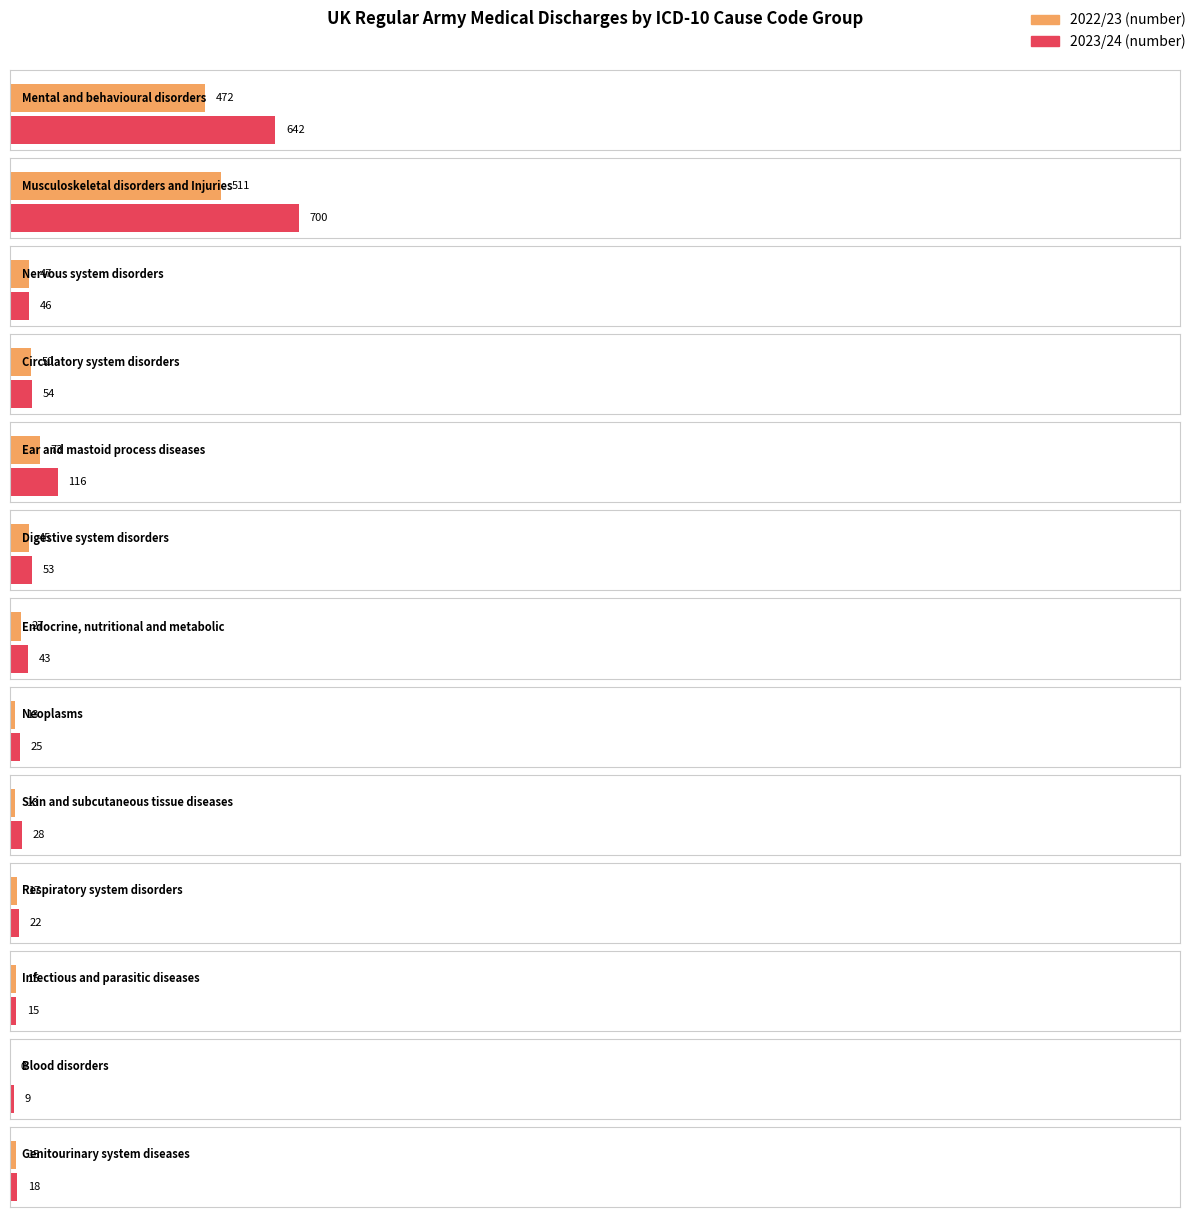

How many groups of bars are there?

13